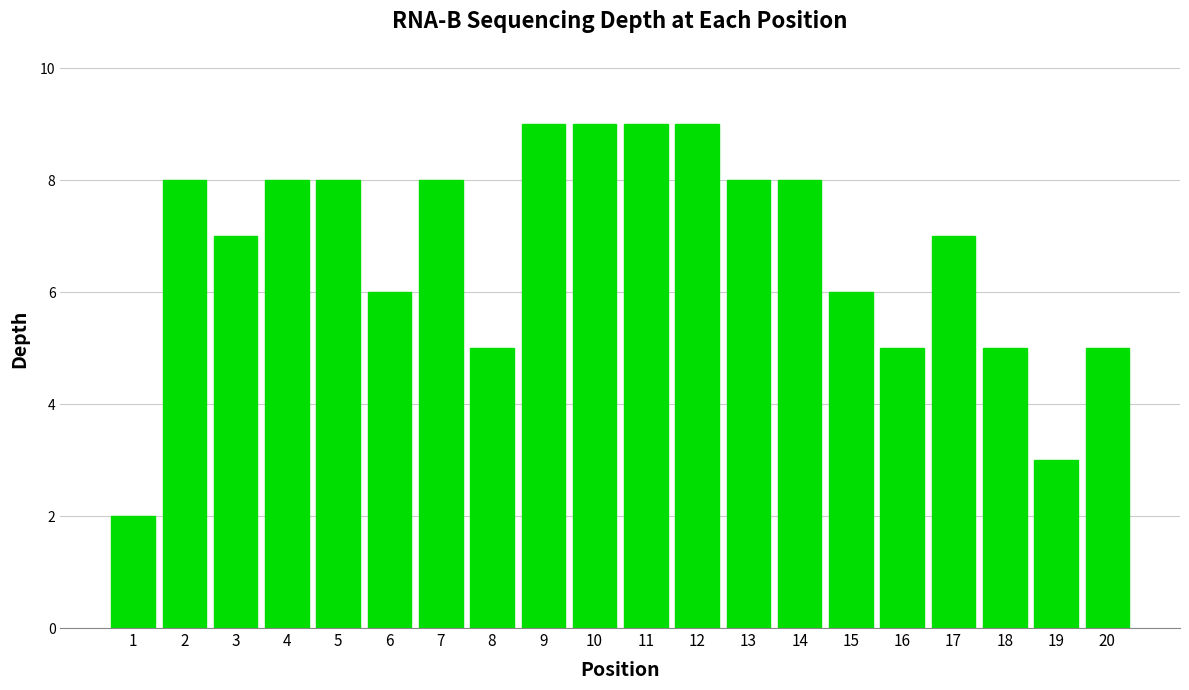

Reading right to left, what are all the values shown in this chart?

5	3	5	7	5	6	8	8	9	9	9	9	5	8	6	8	8	7	8	2